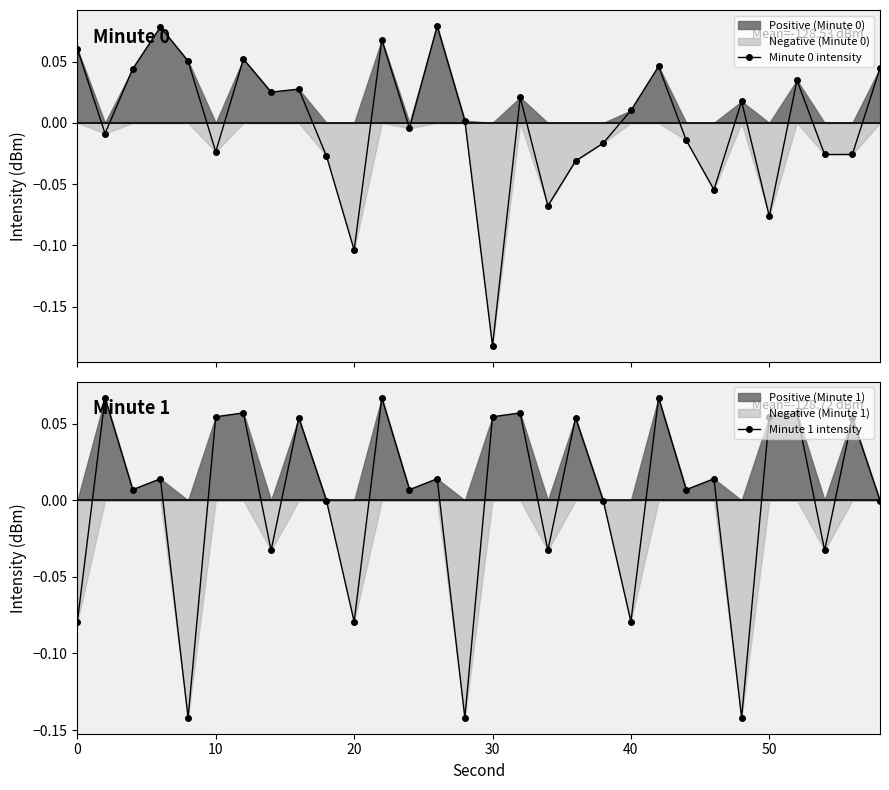

Reading left to right, what are all the values shown in this chart?

Minute 0 intensity: 0.1	-0.0	0.0	0.1	0.1	-0.0	0.1	0.0	0.0	-0.0	-0.1	0.1	-0.0	0.1	0.0	-0.2	0.0	-0.1	-0.0	-0.0	0.0	0.0	-0.0	-0.1	0.0	-0.1	0.0	-0.0	-0.0	0.0
Minute 1 intensity: -0.1	0.1	0.0	0.0	-0.1	0.1	0.1	-0.0	0.1	-0.0	-0.1	0.1	0.0	0.0	-0.1	0.1	0.1	-0.0	0.1	-0.0	-0.1	0.1	0.0	0.0	-0.1	0.1	0.1	-0.0	0.1	-0.0